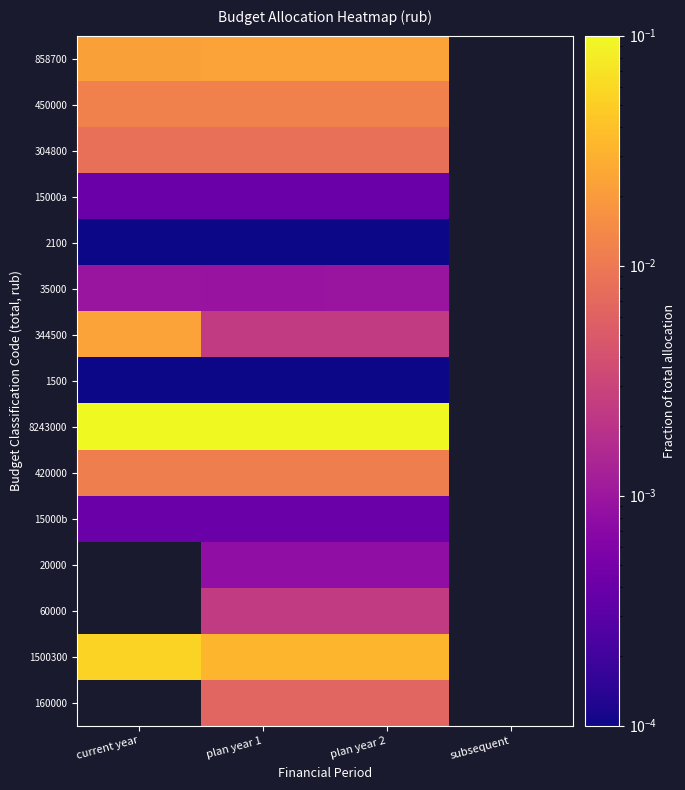

The value of 60000 at plan year 1 is 0.0. True or false?

False